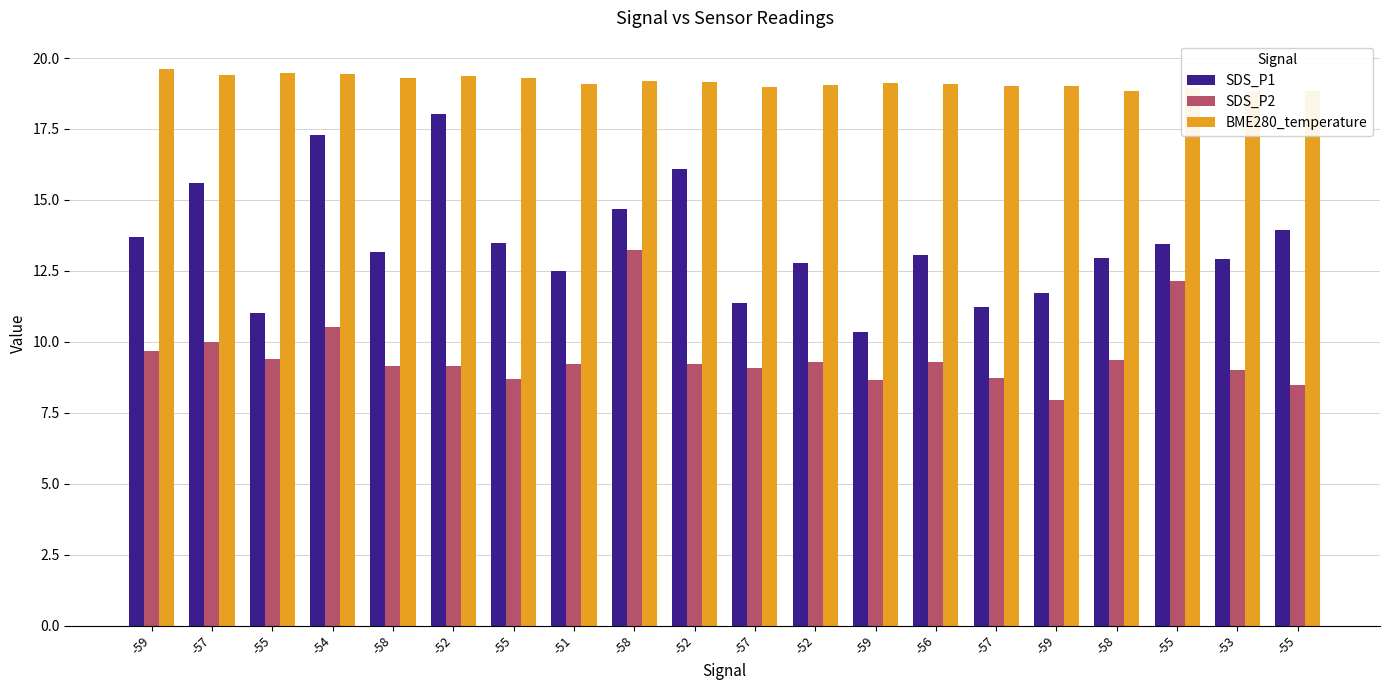

What is the greatest value displayed?

19.6